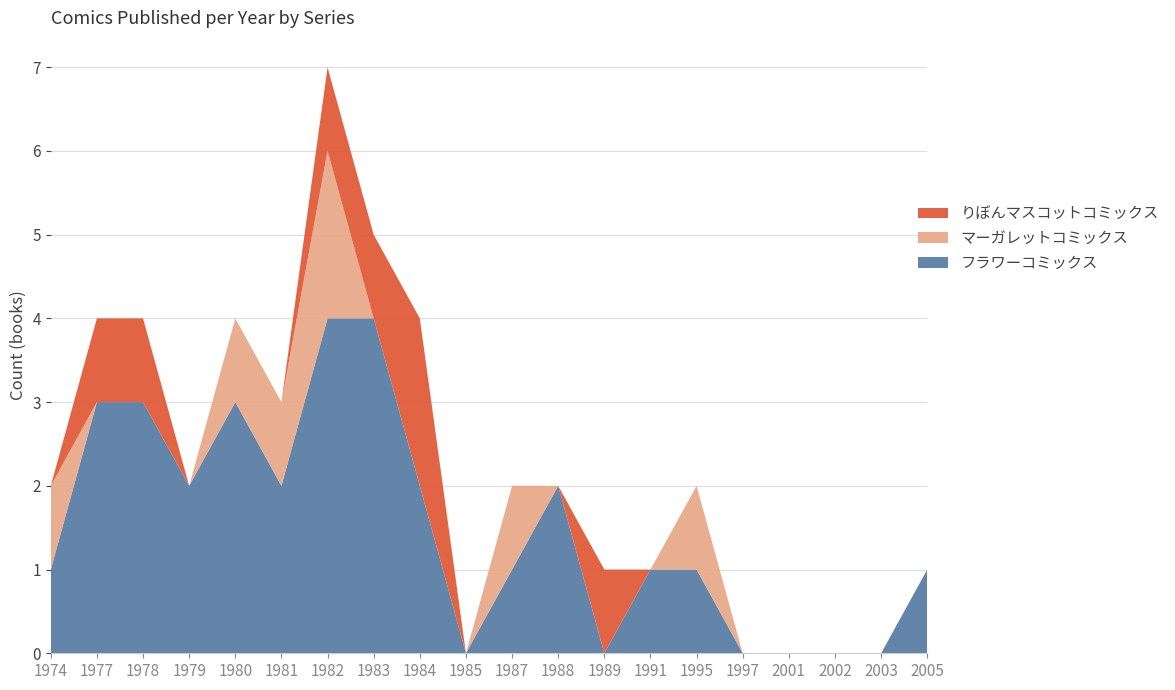

Reading left to right, extract all data points from this chart.

フラワーコミックス: 1974=1	1977=3	1978=3	1979=2	1980=3	1981=2	1982=4	1983=4	1984=2	1985=0	1987=1	1988=2	1989=0	1991=1	1995=1	1997=0	2001=0	2002=0	2003=0	2005=1
マーガレットコミックス: 1974=1	1977=0	1978=0	1979=0	1980=1	1981=1	1982=2	1983=0	1984=0	1985=0	1987=1	1988=0	1989=0	1991=0	1995=1	1997=0	2001=0	2002=0	2003=0	2005=0
りぼんマスコットコミックス: 1974=0	1977=1	1978=1	1979=0	1980=0	1981=0	1982=1	1983=1	1984=2	1985=0	1987=0	1988=0	1989=1	1991=0	1995=0	1997=0	2001=0	2002=0	2003=0	2005=0